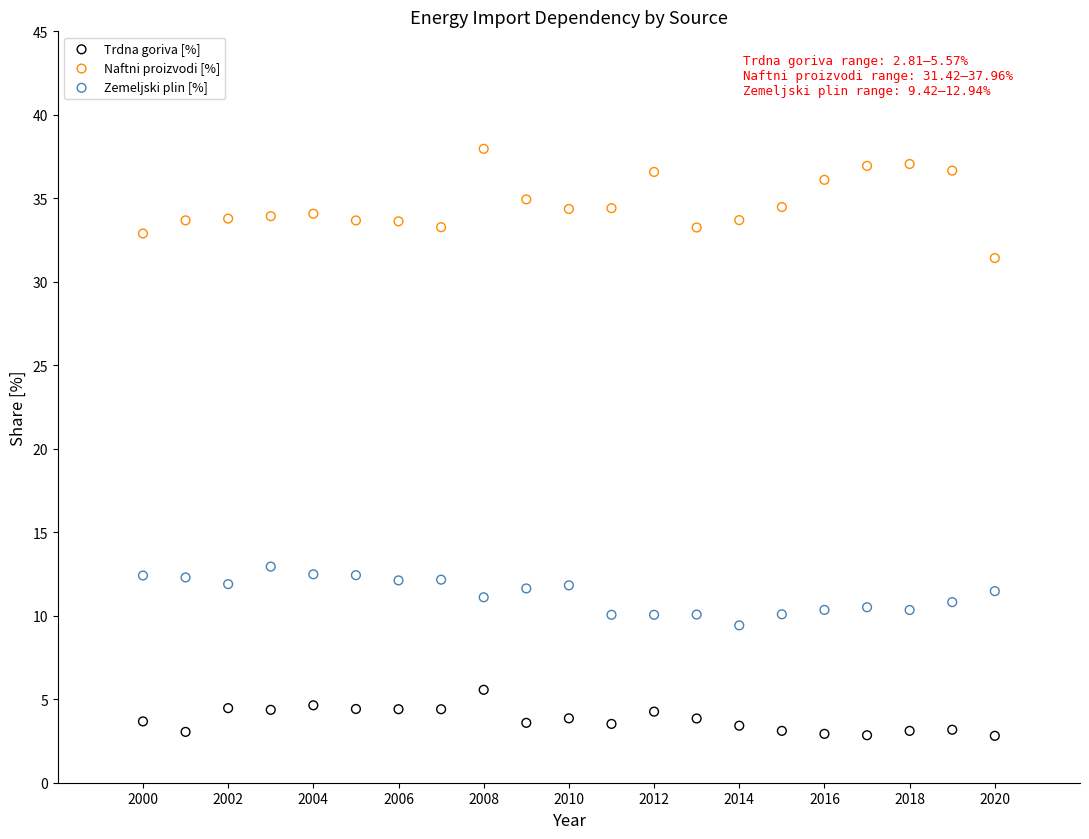

Which series has the widest spread of Y values?

Naftni proizvodi [%]